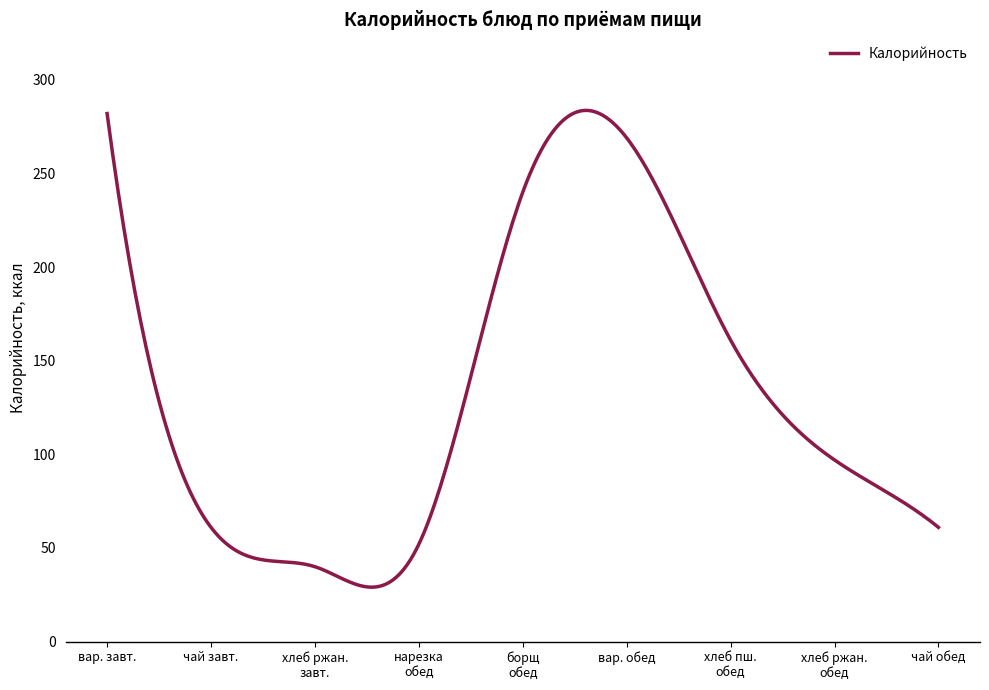

What is the greatest value displayed?

283.7